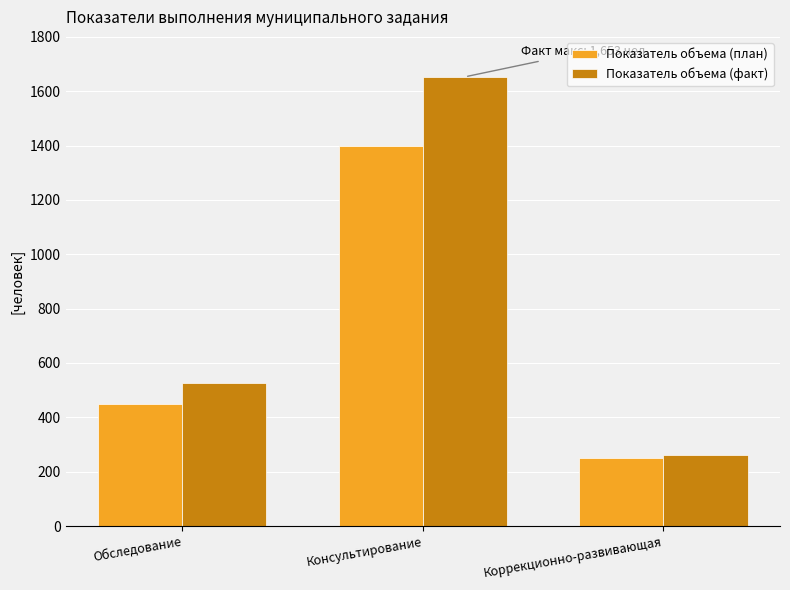

At which label does Показатель объема (факт) reach its peak?

Консультирование